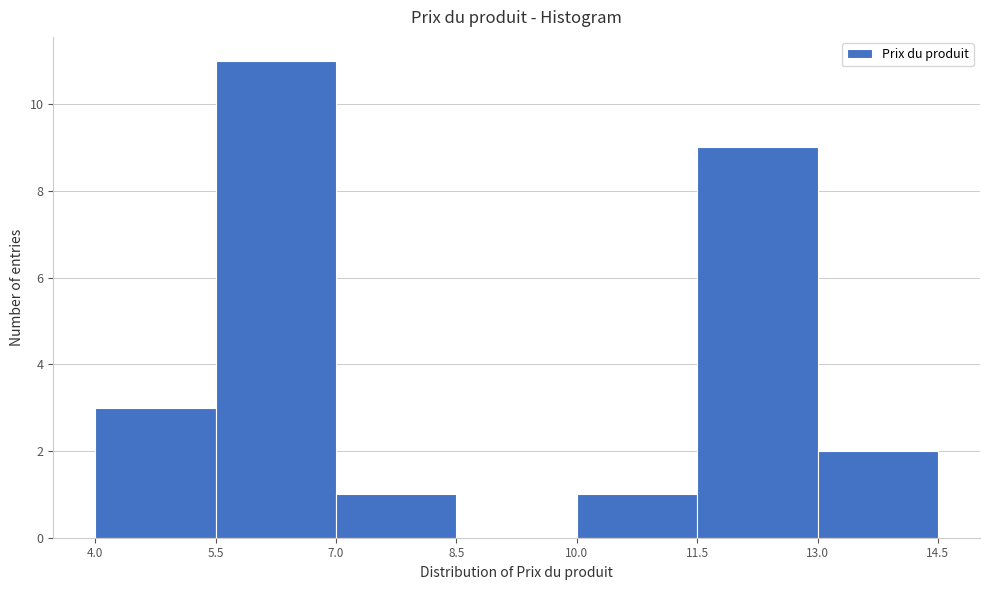

Reading left to right, transcribe this chart: for each bar, give the range it covers on the x-axis and its height. The values are not printed on the chart, so give them approximately, as read against the axis.

4.0 to 5.5: 3
5.5 to 7.0: 11
7.0 to 8.5: 1
8.5 to 10.0: 0
10.0 to 11.5: 1
11.5 to 13.0: 9
13.0 to 14.5: 2